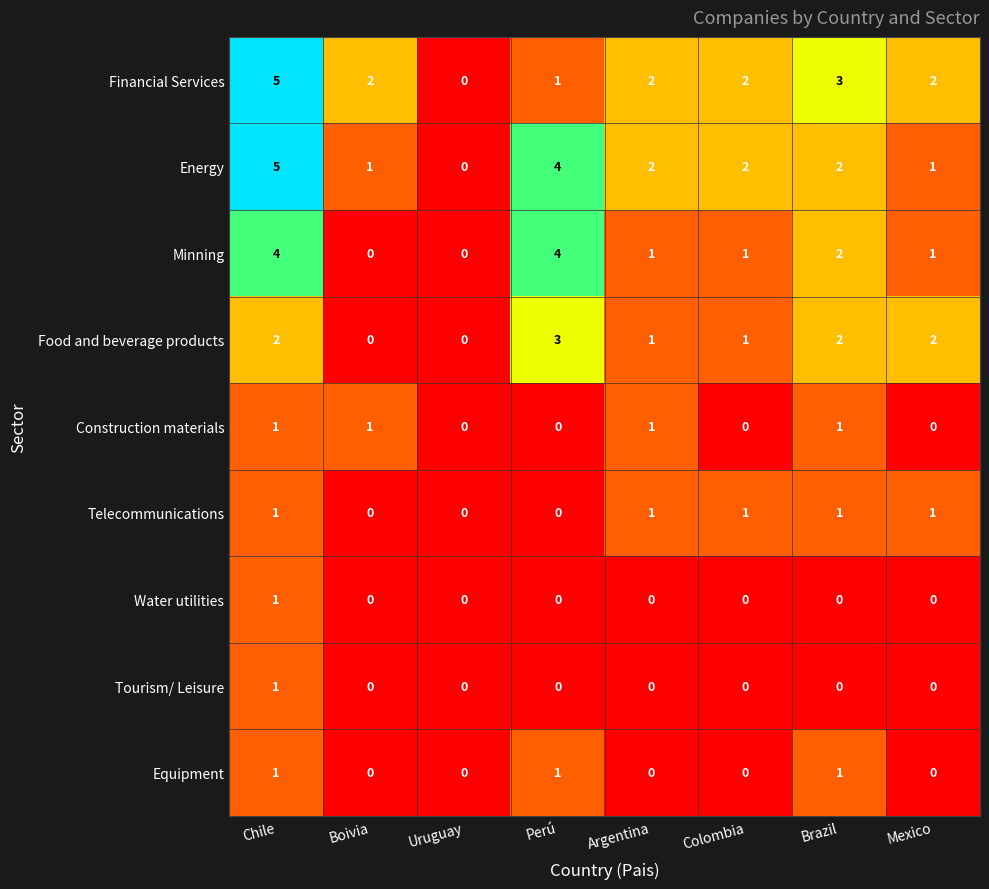

Count the number of data series in this chart.

9